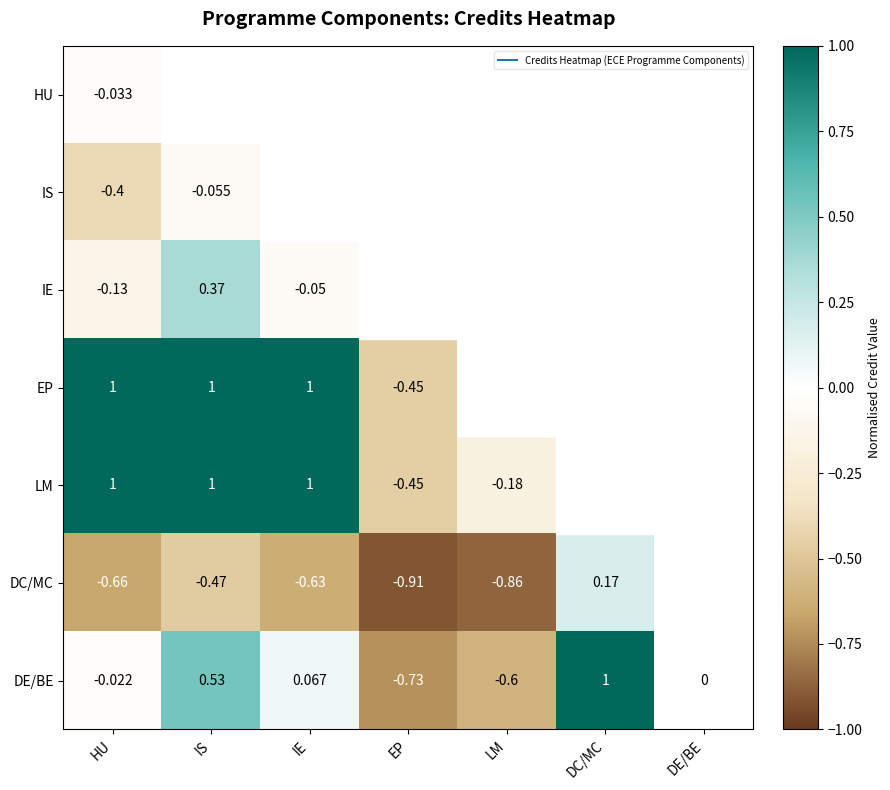

How many series are shown in this chart?

7